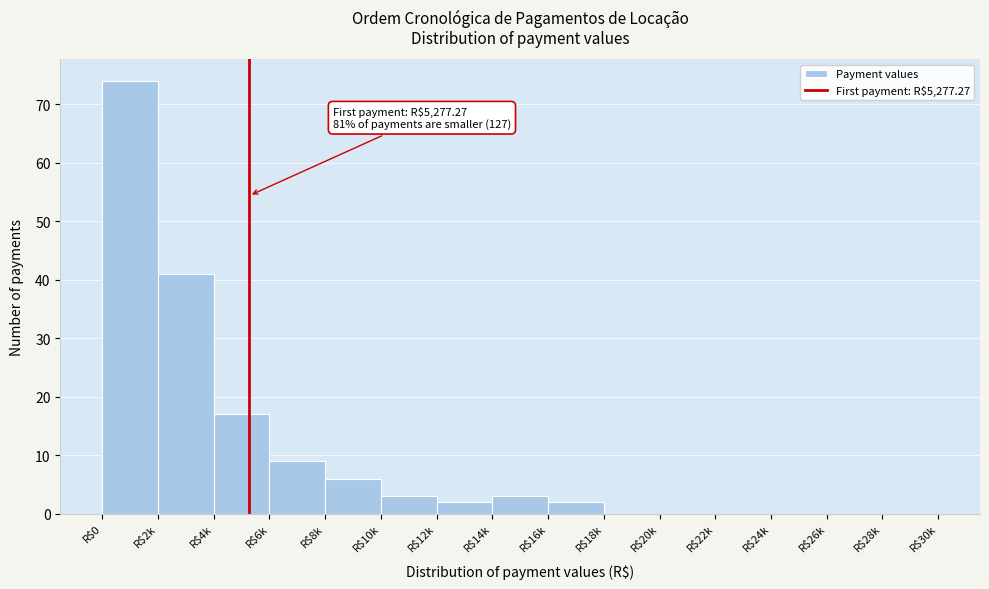

At which label is the value closest to 37?

R$2k